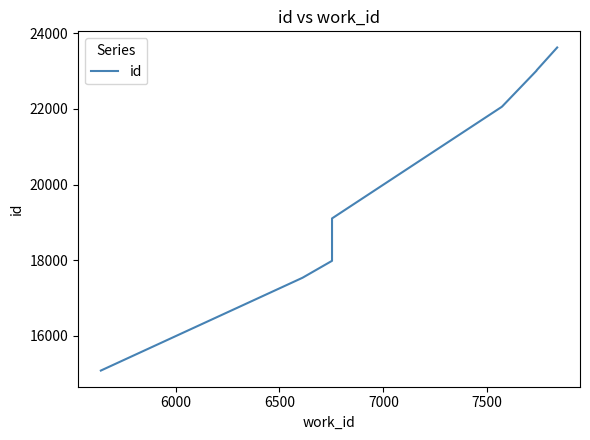

What is the value of the 2nd point from the left?

17534